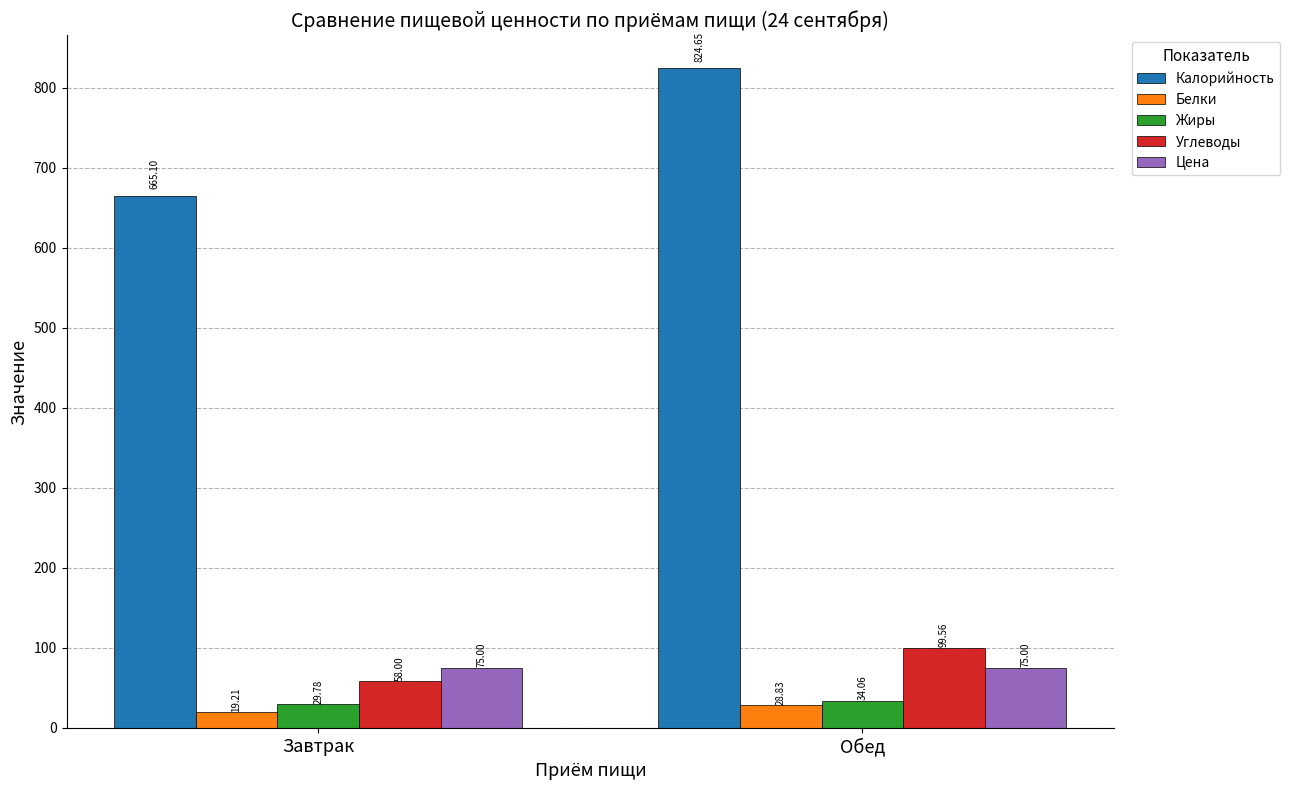

What is the sum of the Цена values at Обед and Завтрак?

150.0